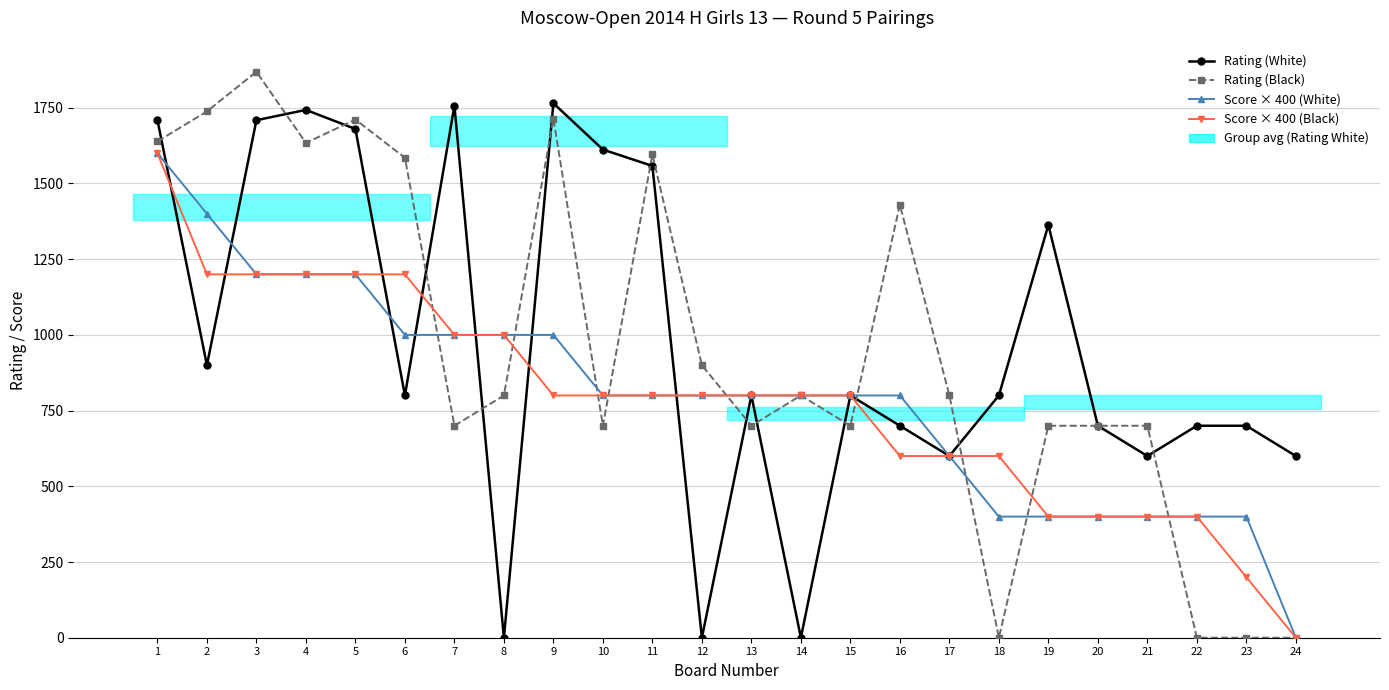

Rank the series at 10 from lowest to highest value.

Rating (Black), Score × 400 (White), Score × 400 (Black), Rating (White)